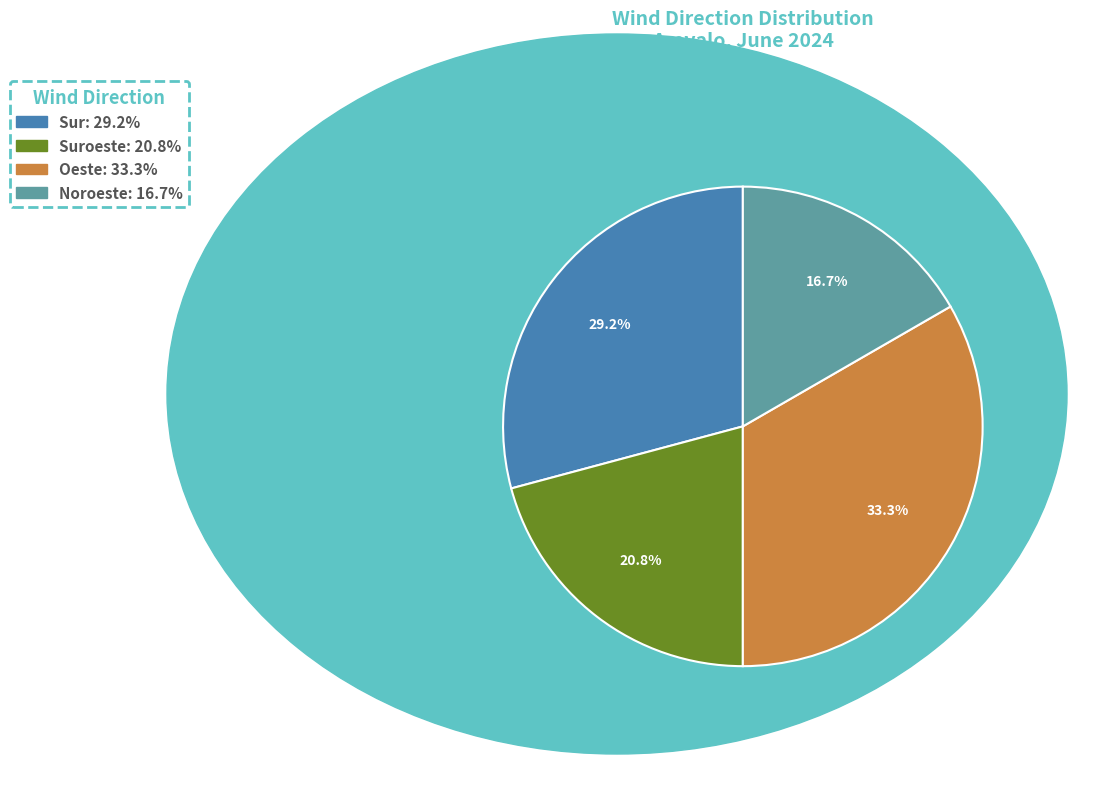

Is there any slice that represents more than half of the pie?

No